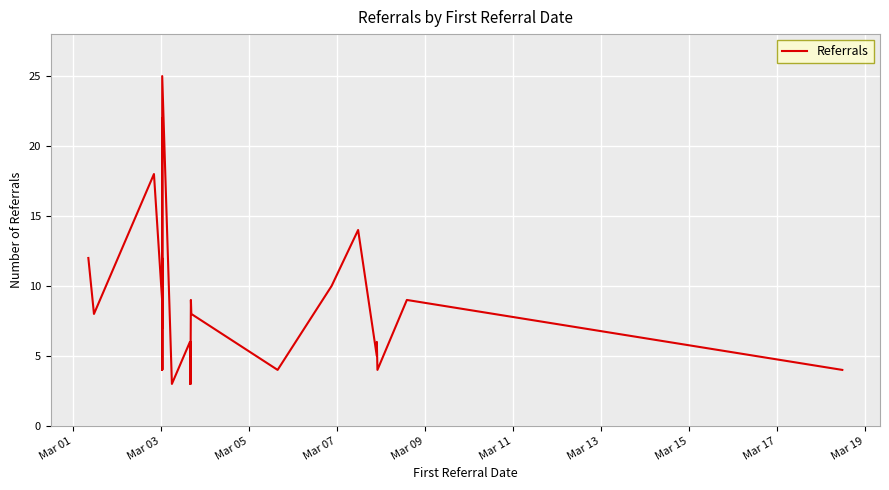

What is the greatest value displayed?

25